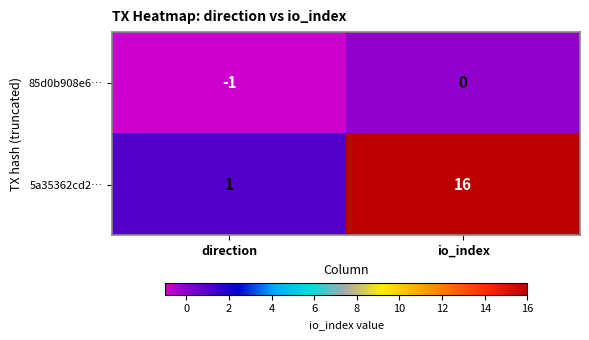

Read the 5a35362cd2… value at io_index, to the nearest 5.

15